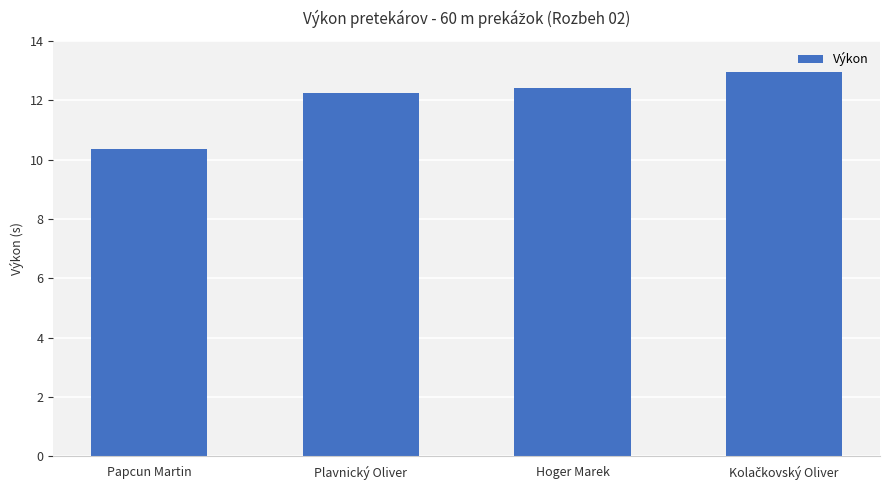

At which label is the value closest to 11?

Papcun Martin